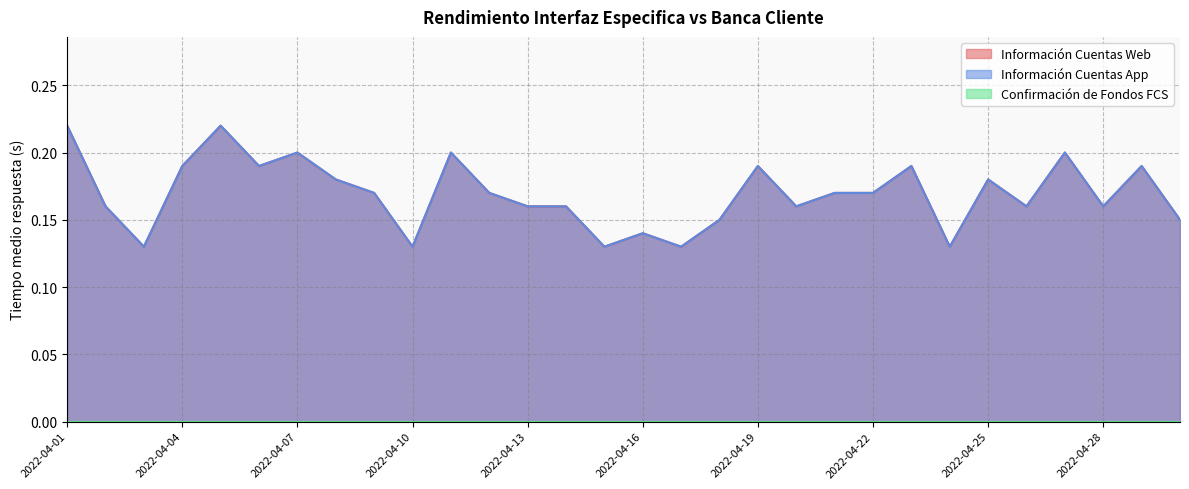

At how many categories does at least one series exceed 0?

30